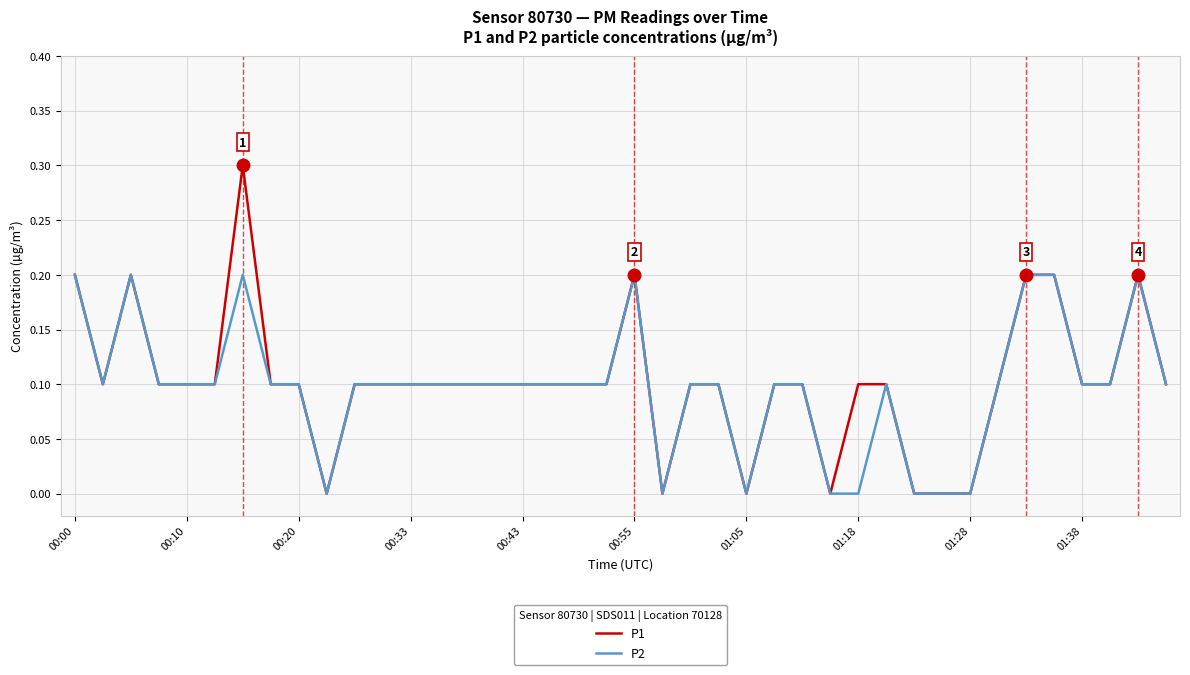

Rank the series by their average value, from lowest to highest.

P2, P1